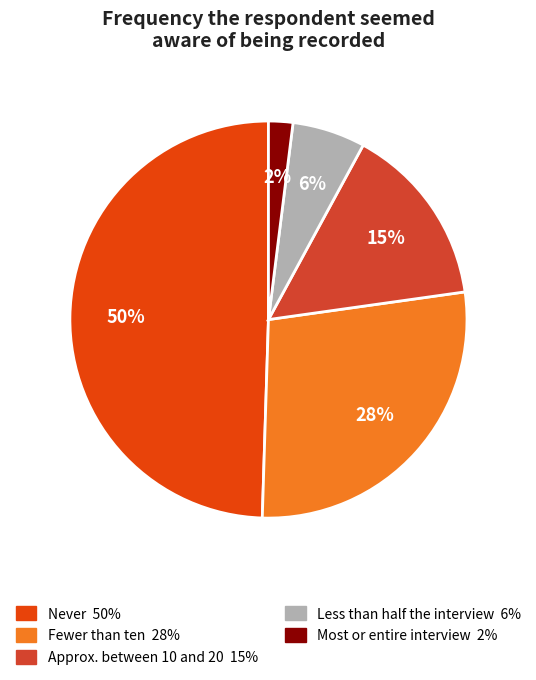

To the nearest percent, what is the difference between the largest and smallest slice percentages?

48%